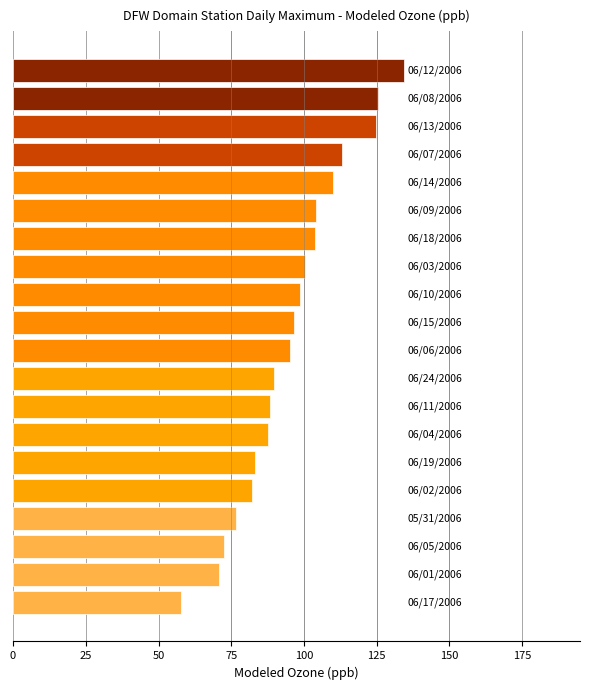

What is the difference between the maximum and minimum values?

76.8